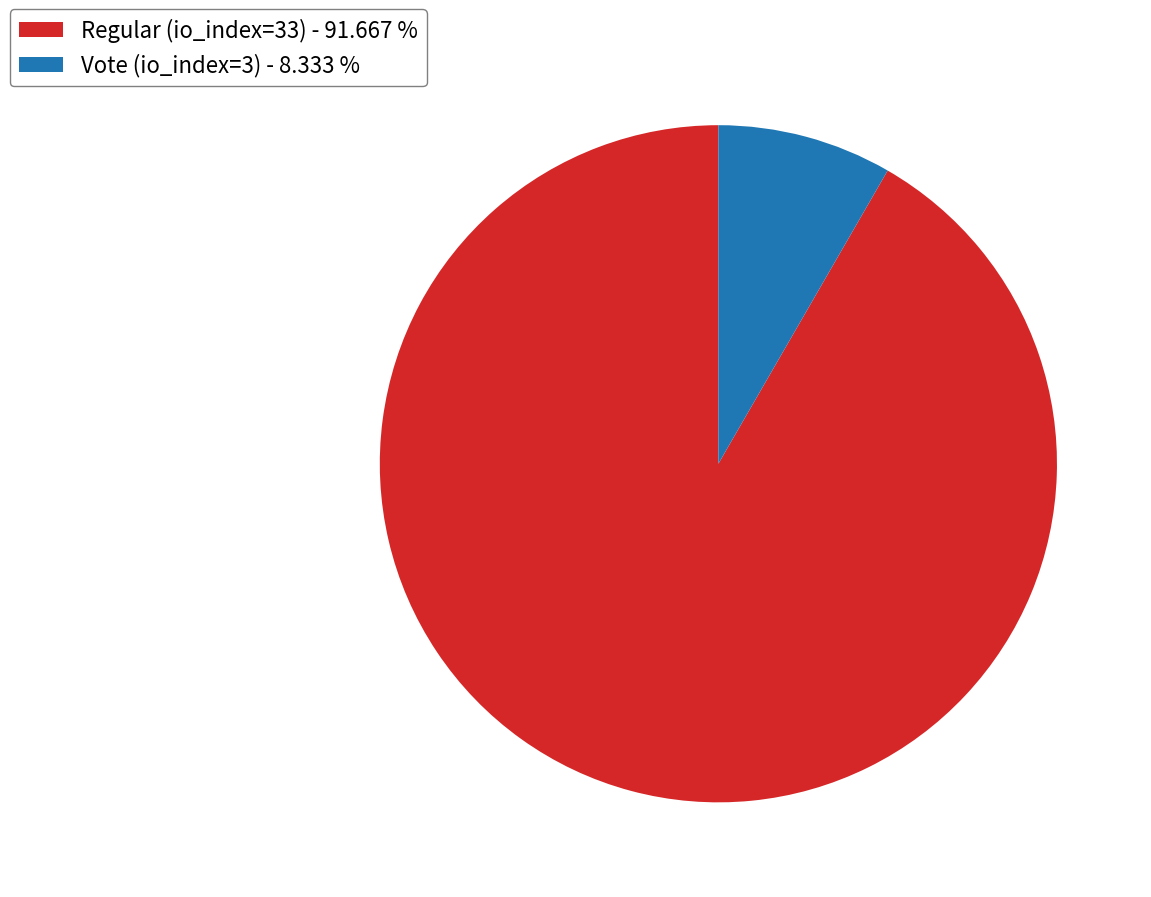

Does Regular (io_index=33) - 91.667 % account for over 50% of the chart?

Yes